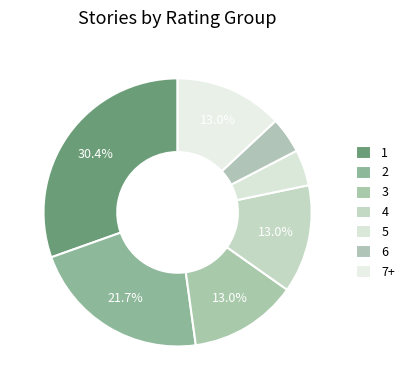

Combined, what portion of the pie is 5 and 2?

26.1%